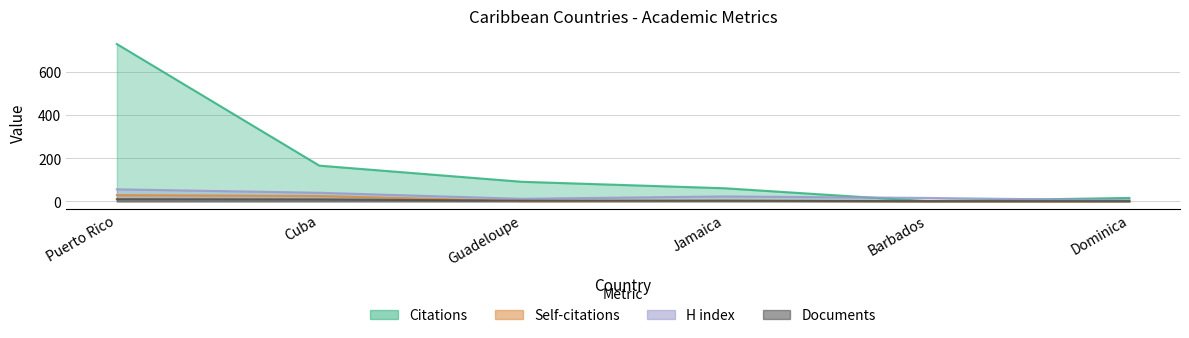

Is it true that Documents equals 14 at Puerto Rico?

False